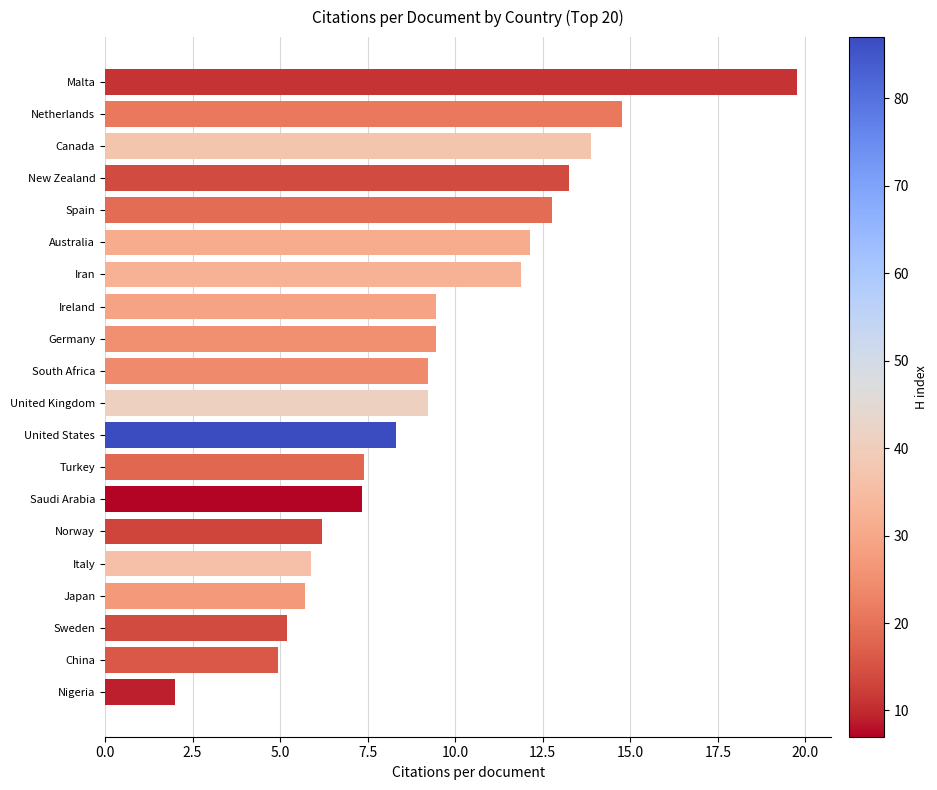

How many data points does each series have?

20